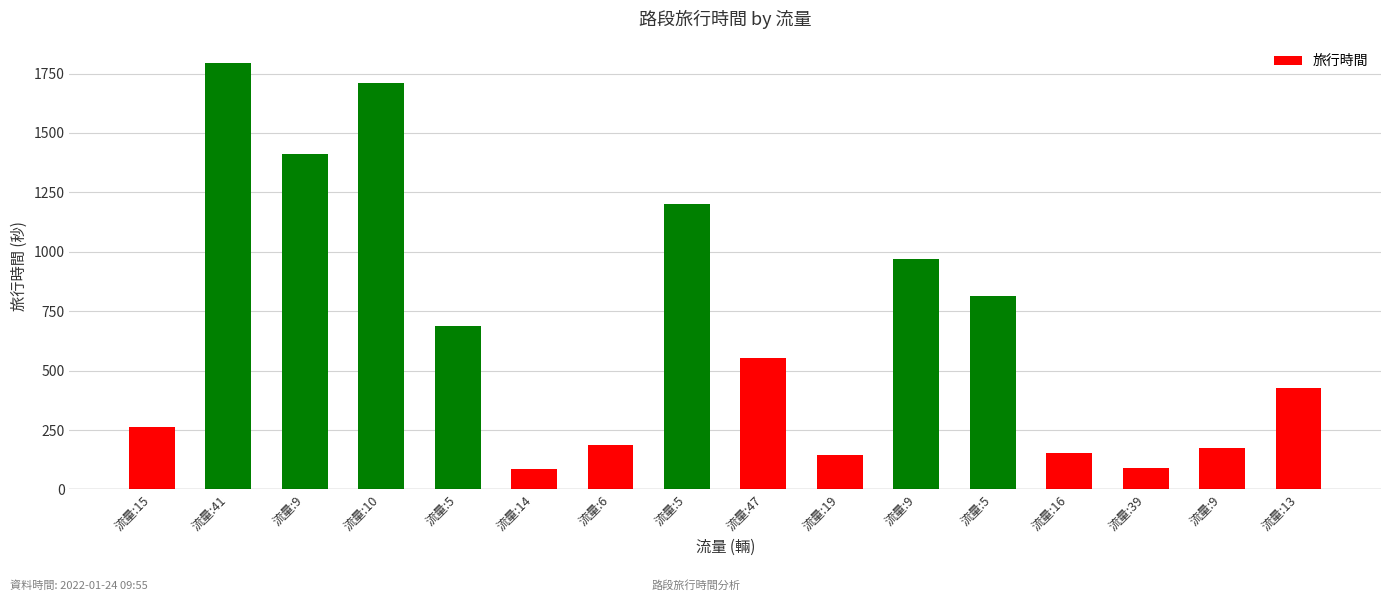

What is the sum of the values at 流量:9 and 流量:5?

2224